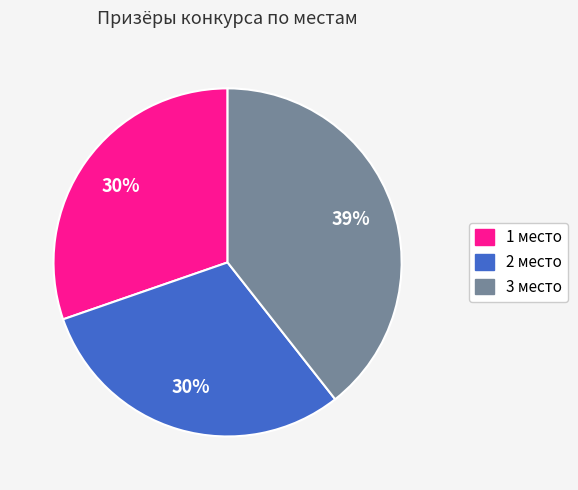

What is the largest slice in the pie chart?

3 место